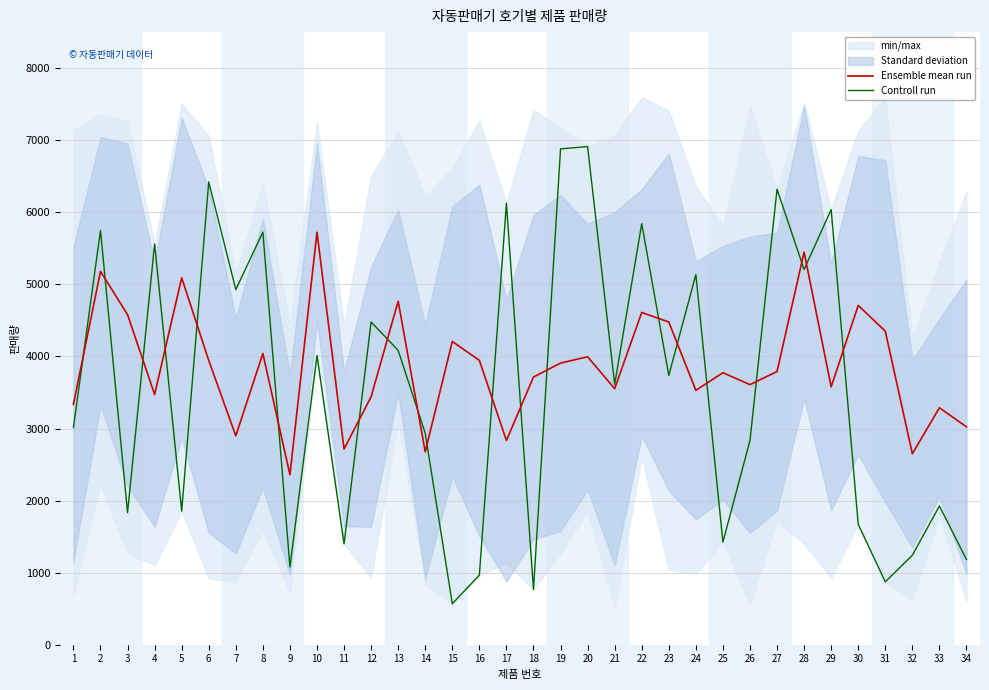

Rank the series by their maximum value, from lowest to highest.

Ensemble mean run, Controll run